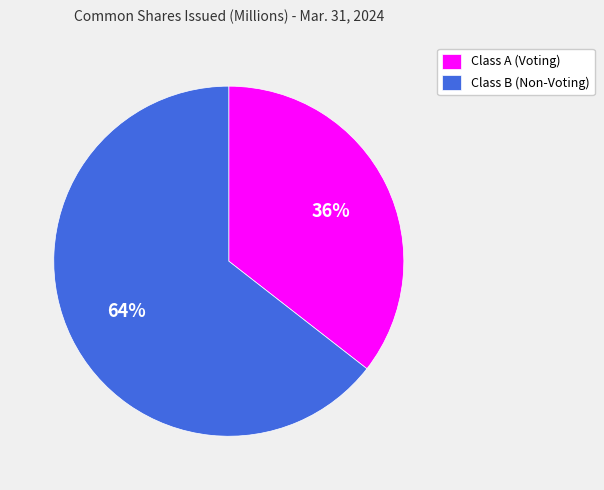

How many slices are in this pie chart?

2